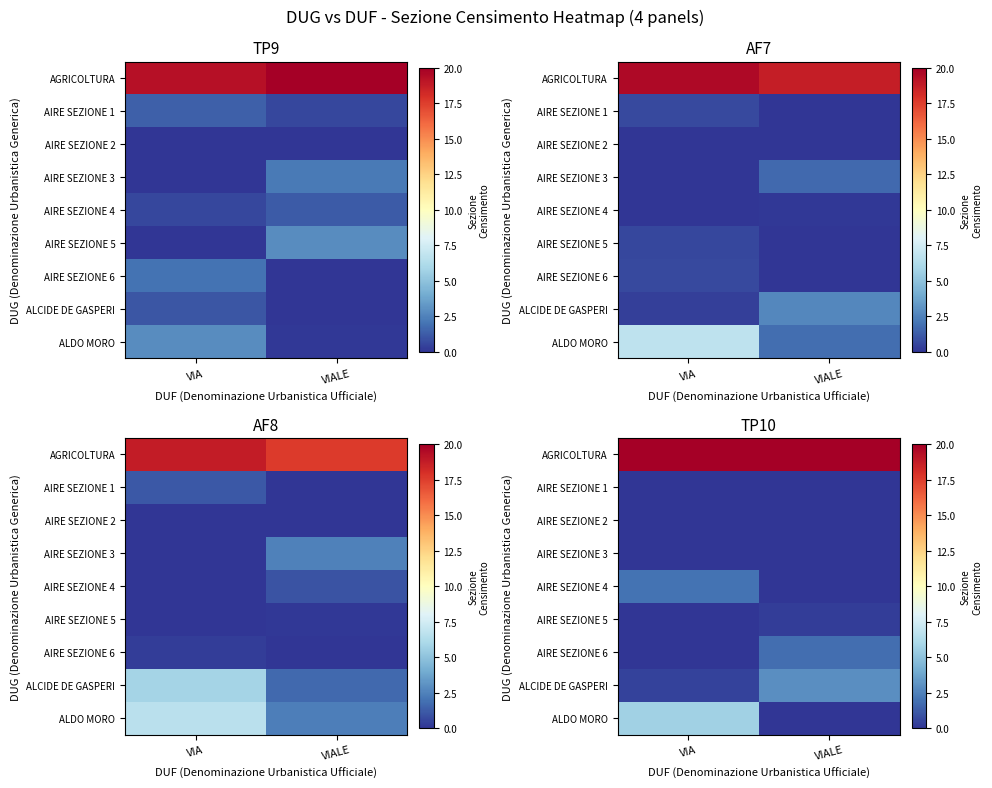

How many data points does each series have?

2